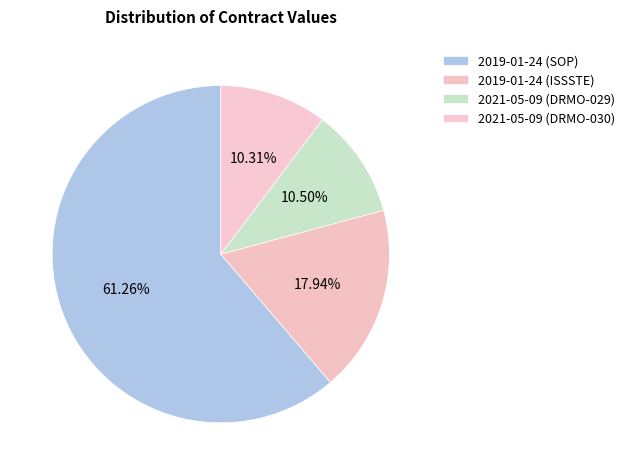

Is it true that 2019-01-24 (ISSSTE) is 10% of the pie?

False